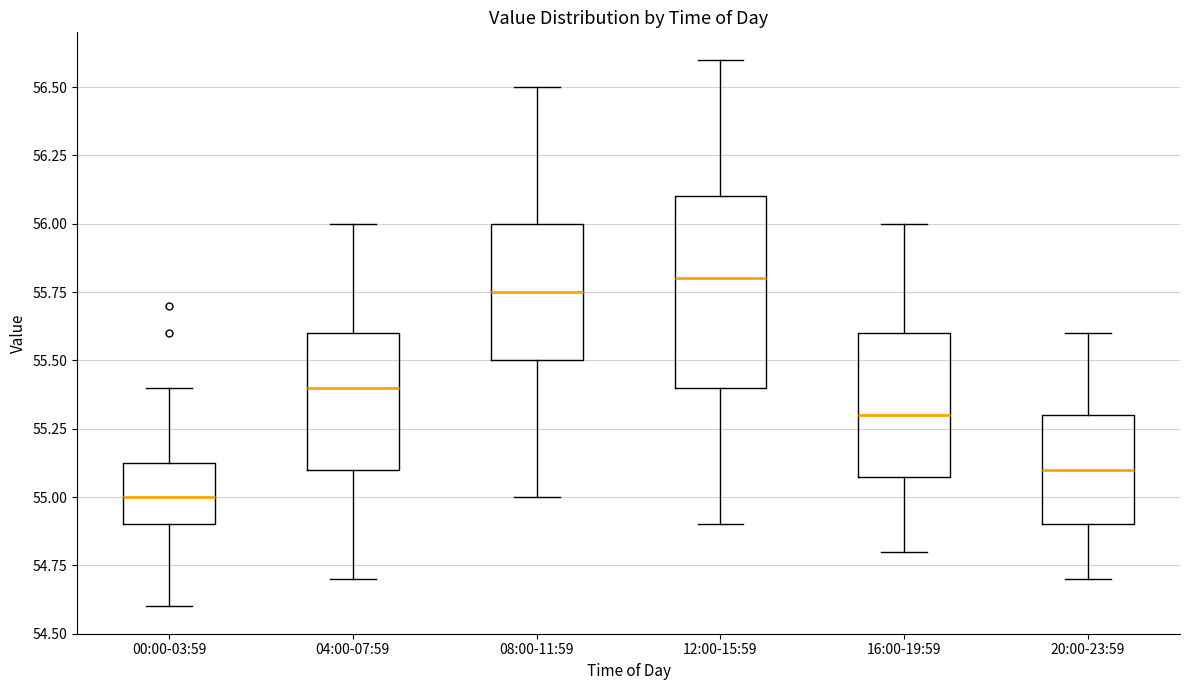

Comparing the boxes themselves (not the whiskers), which one is the tallest?

12:00-15:59